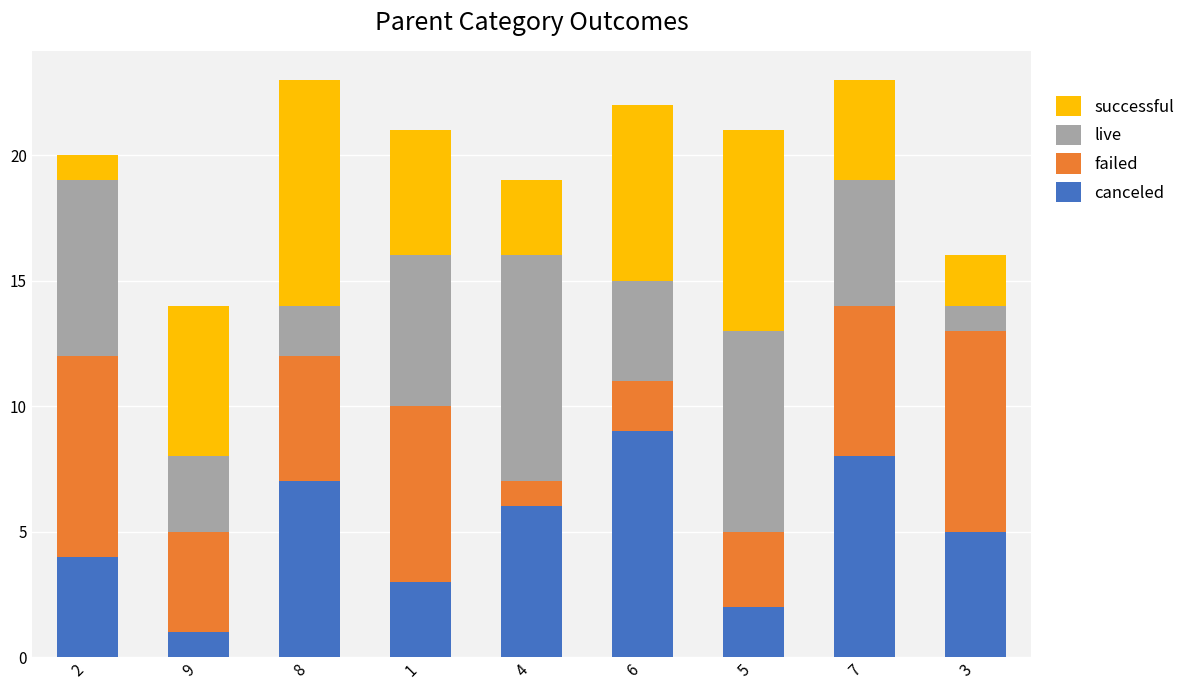

The value of canceled at 4 is 6. True or false?

True